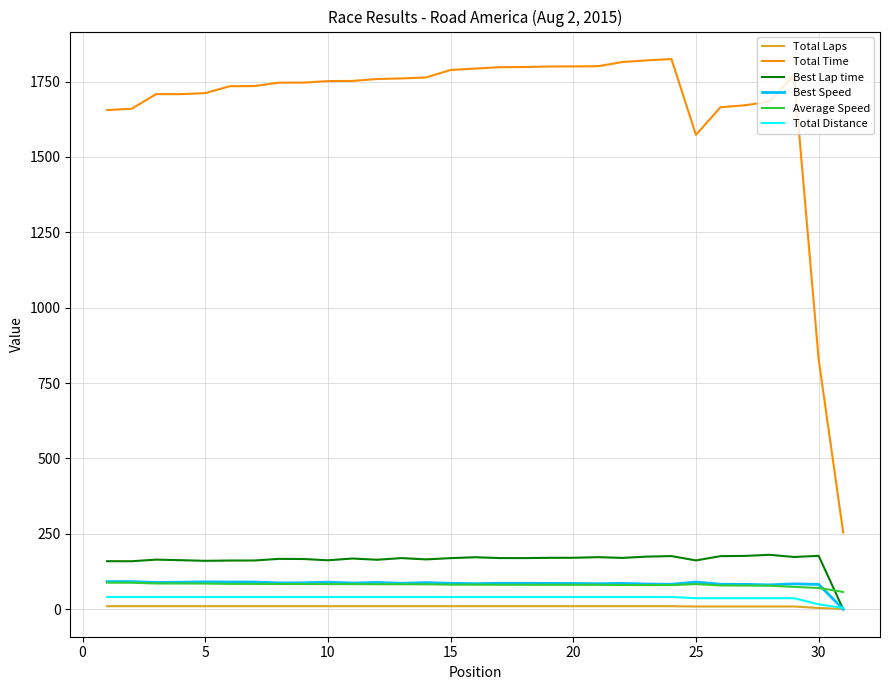

Which series has the largest total across all categories?

Total Time